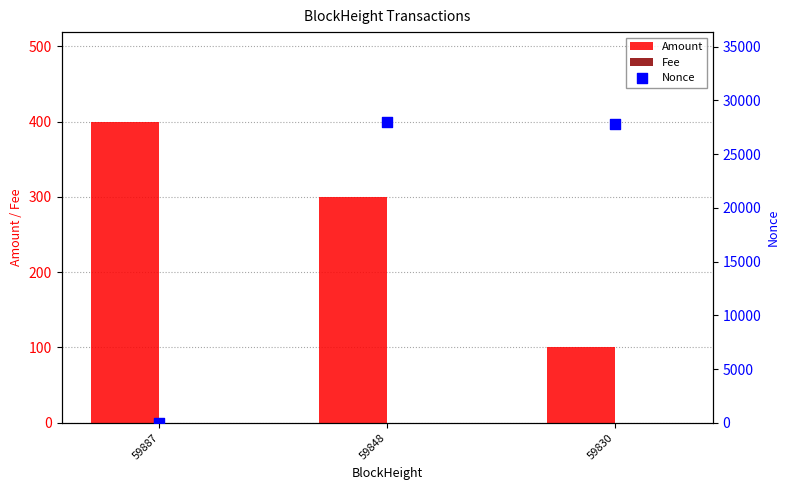

Which series has the largest total across all categories?

Nonce